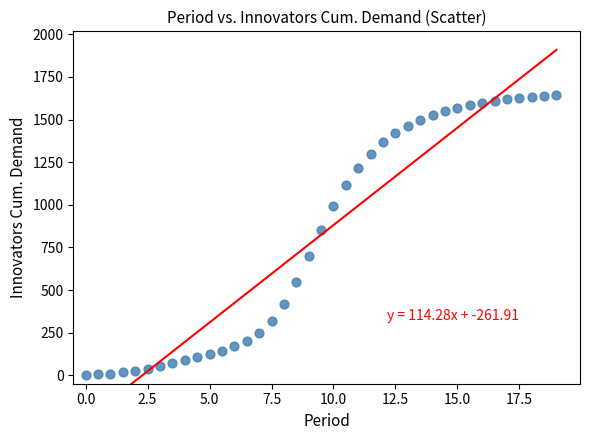

What Y value in the scatter plot is closest to 824?

851.9